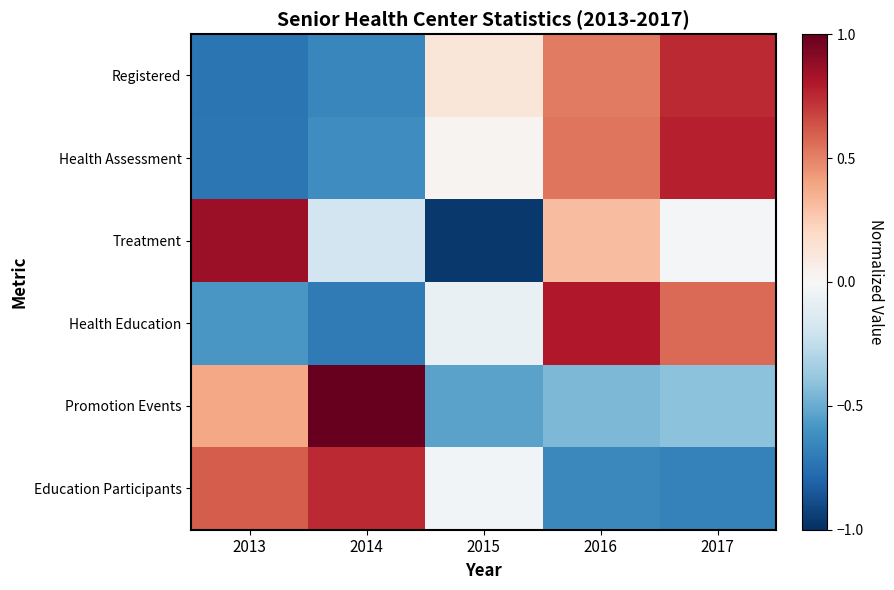

What is the smallest value displayed?

-1.0